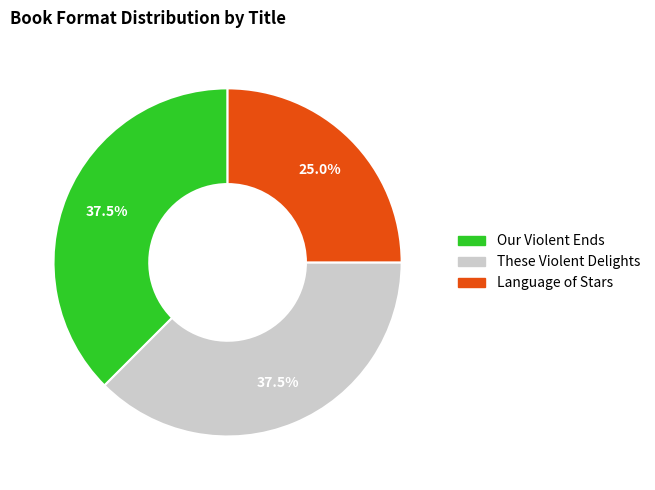

To the nearest percent, what portion does Language of Stars represent?

25%